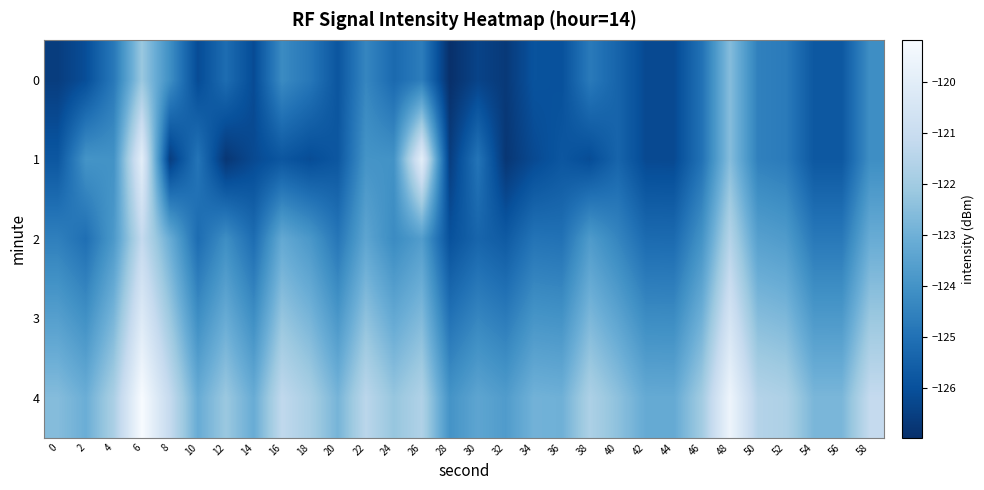

Between 10 and 14, which series saw the biggest shift?

1